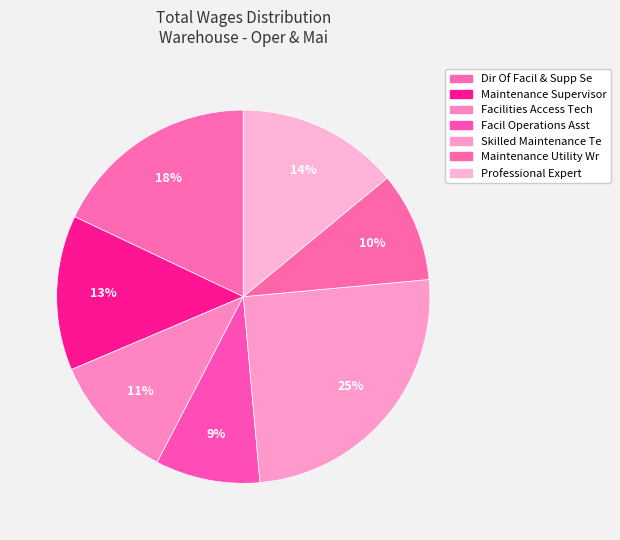

To the nearest percent, what is the combined percentage of Skilled Maintenance Te and Maintenance Utility Wr?

35%